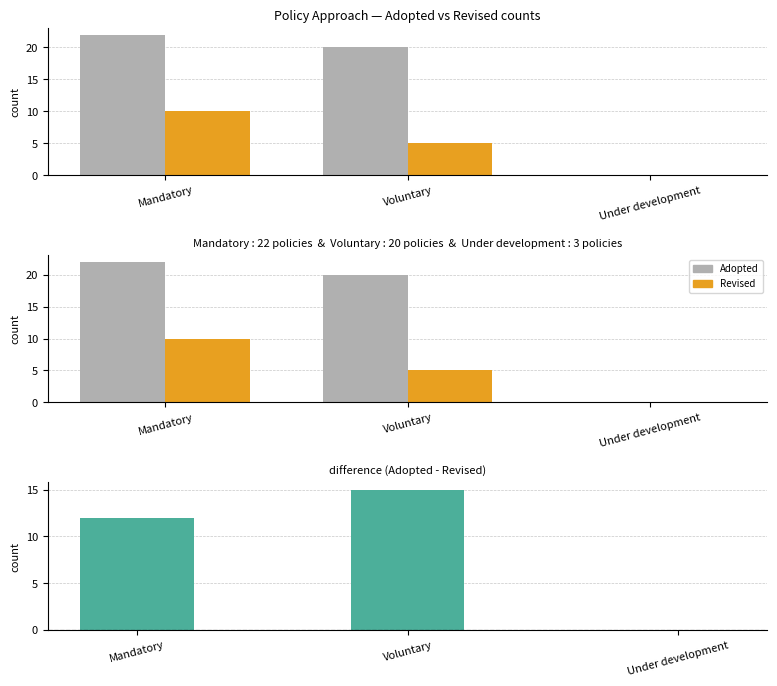

Does the chart contain stacked bars?

No